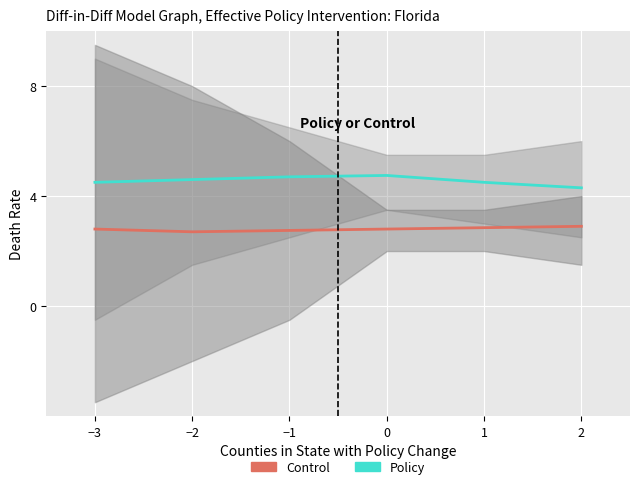

Reading right to left, what are all the values shown in this chart?

Control: 2=2.9	1=2.9	0=2.8	−1=2.8	−2=2.7	−3=2.8
Policy: 2=4.3	1=4.5	0=4.8	−1=4.7	−2=4.6	−3=4.5